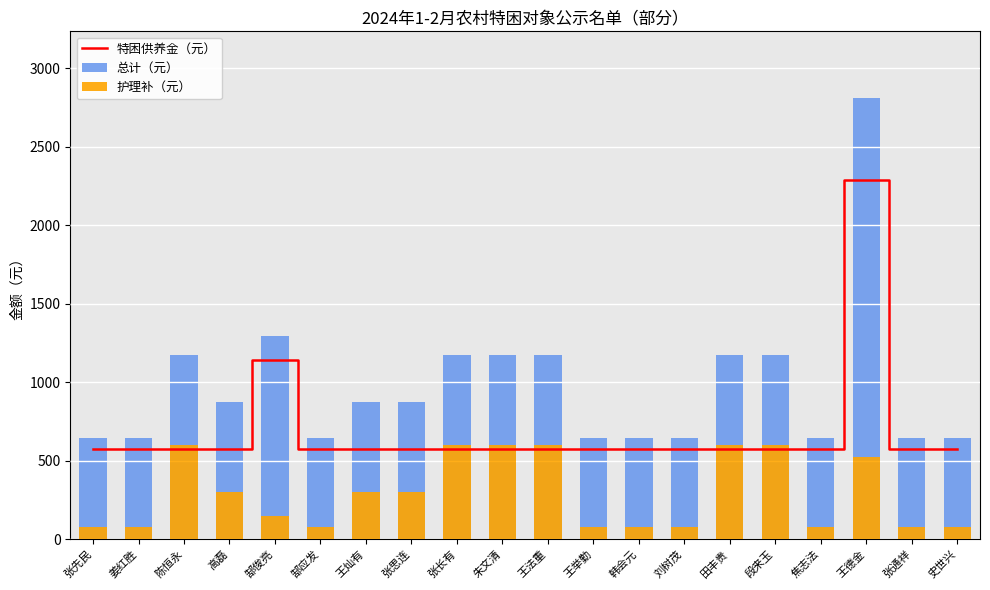

At how many categories does at least one series exceed 2113?

1